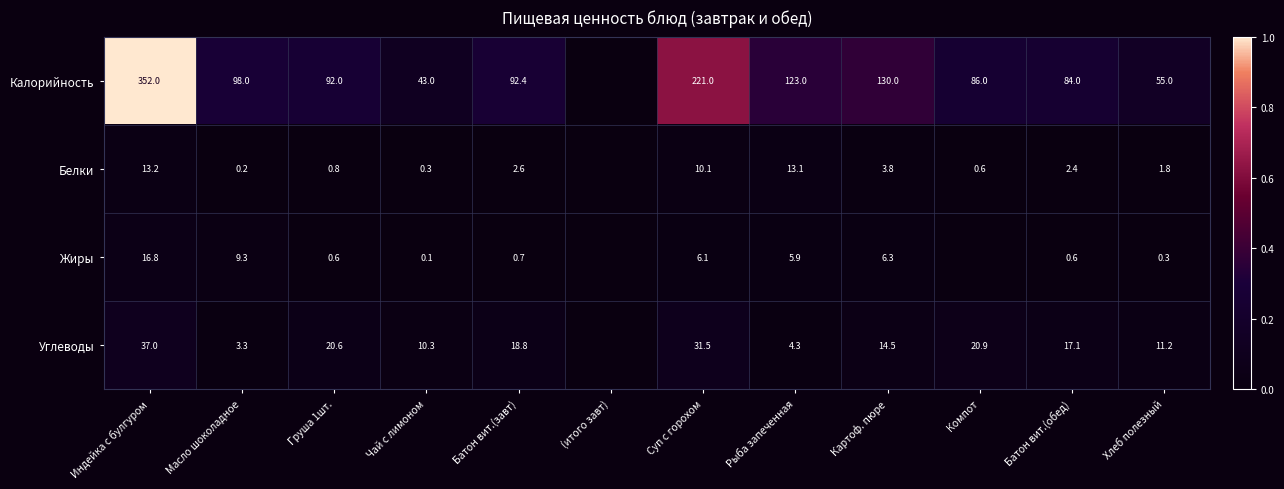

At Груша 1шт., list the series in order from smallest to largest.

Жиры, Белки, Углеводы, Калорийность